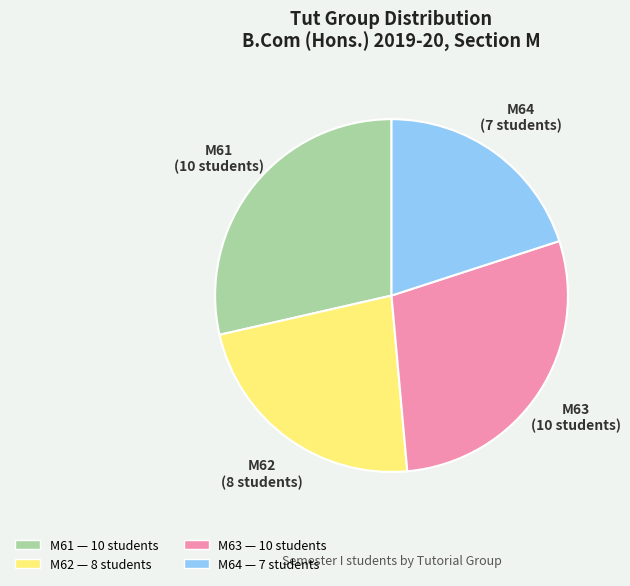

Does any single category account for the majority?

No